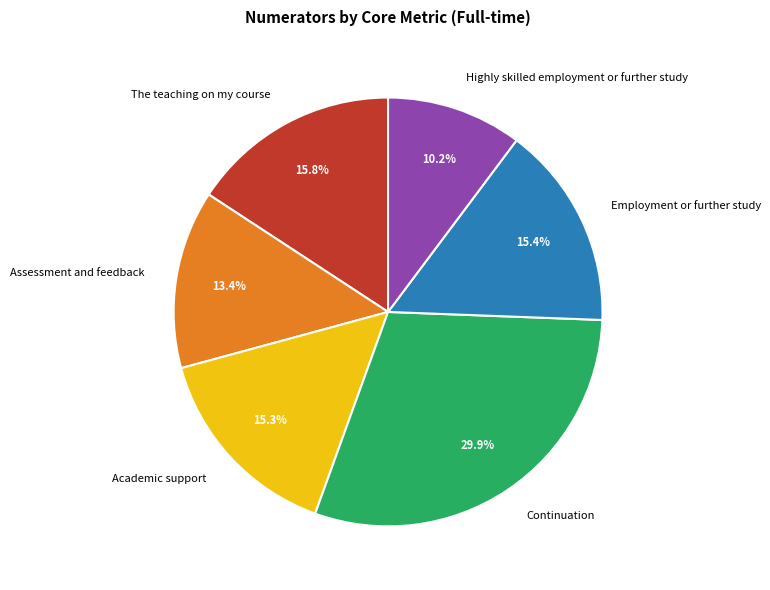

Count the number of slices in the pie.

6